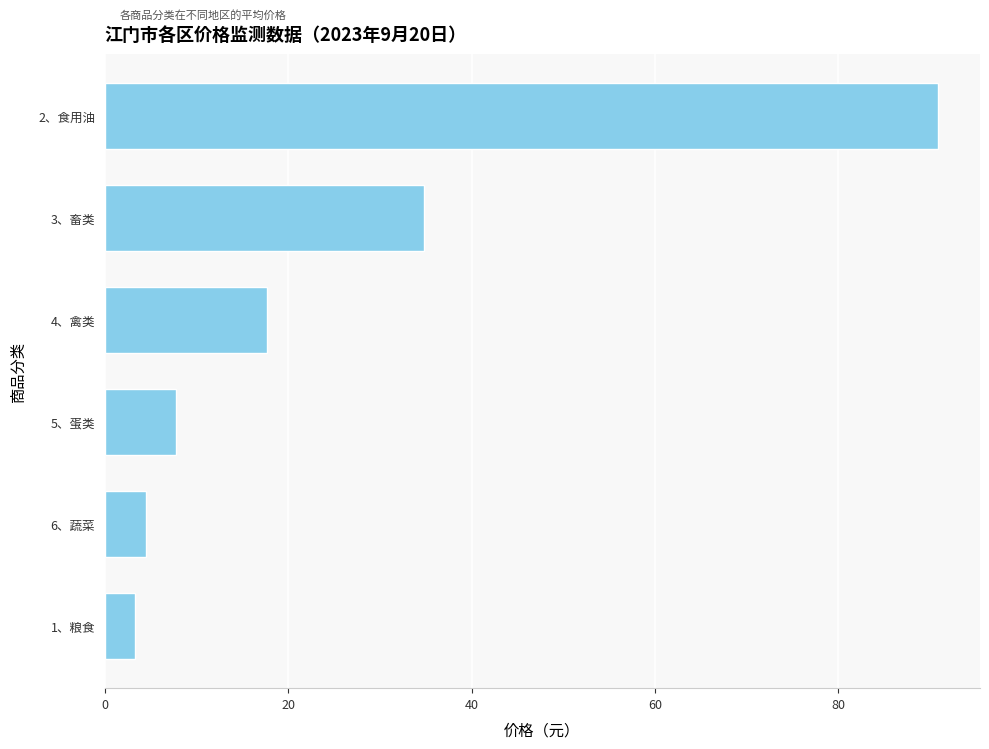

How many categories are shown in the chart?

6